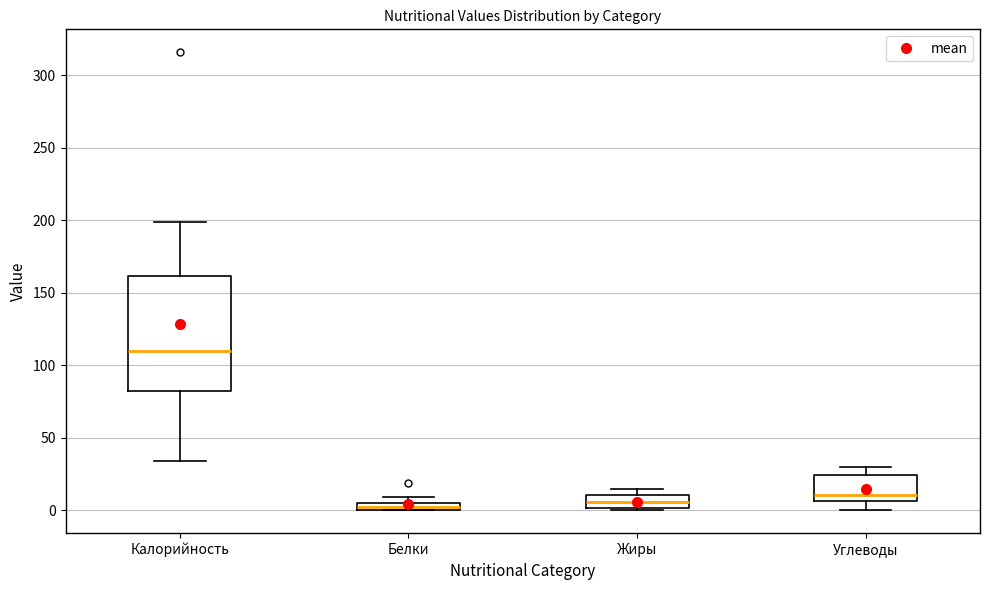

Where is the upper edge of the box for Белки on the y-axis? The values are not printed on the chart, so give them approximately, as read against the axis.

5